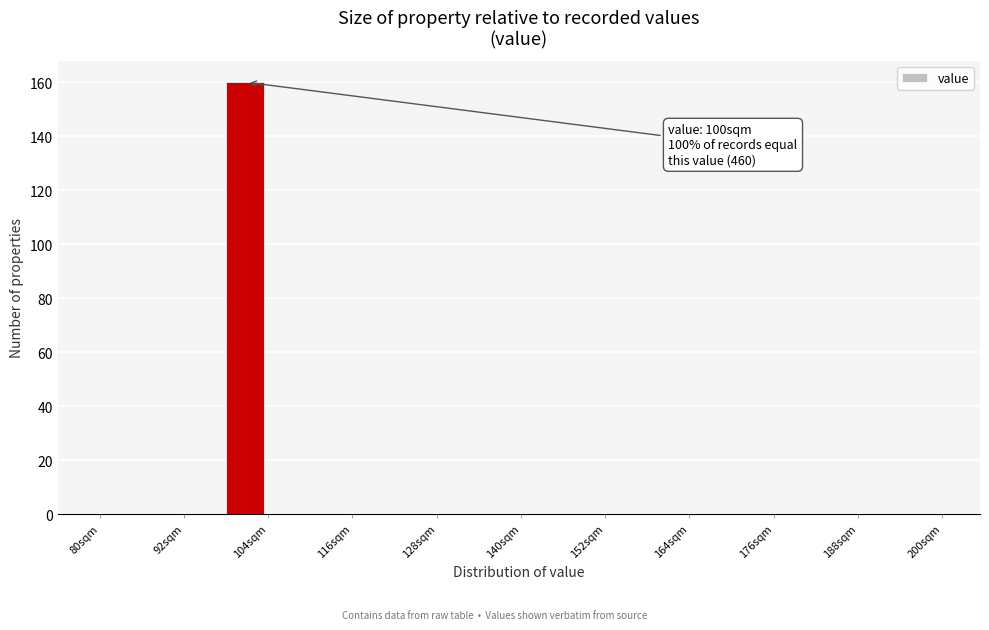

Read against the x-axis, roughly where is the centre of the tallest bar?

100